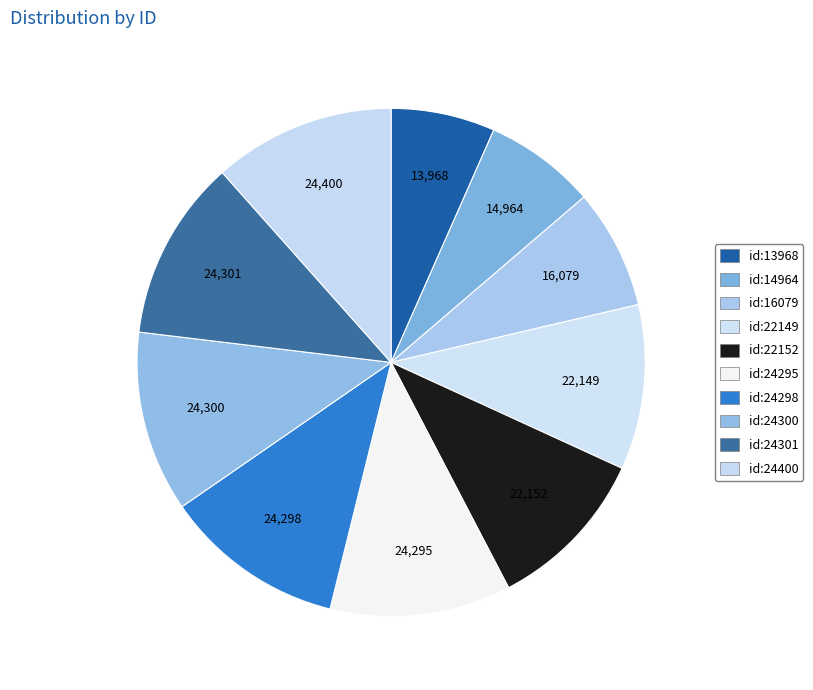

How many segments does this pie chart have?

10